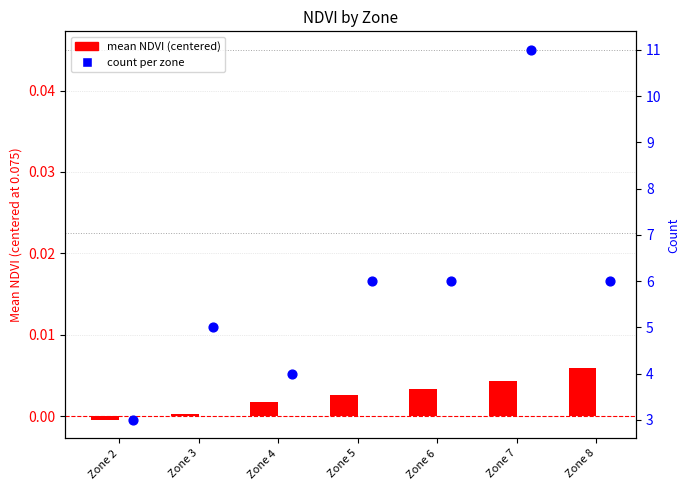

What are all the series names shown in the legend?

mean NDVI (centered), count